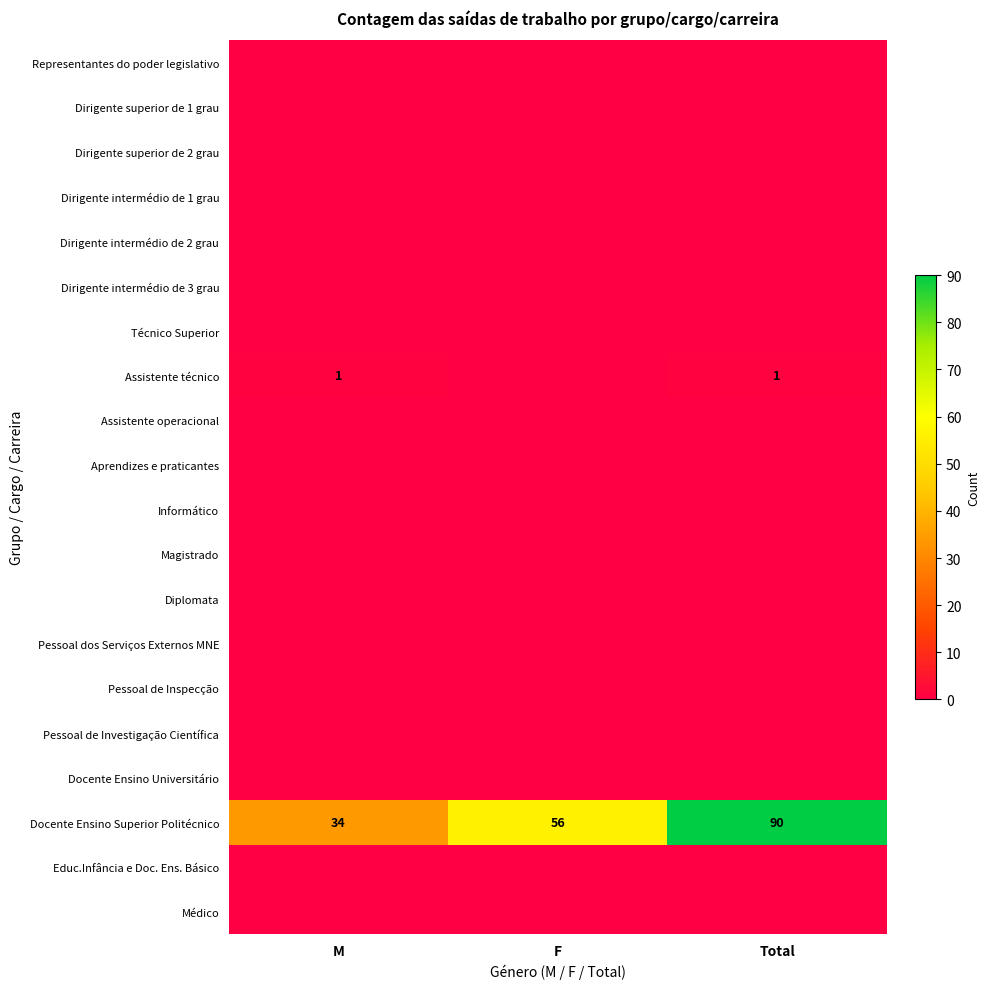

How many series are shown in this chart?

20